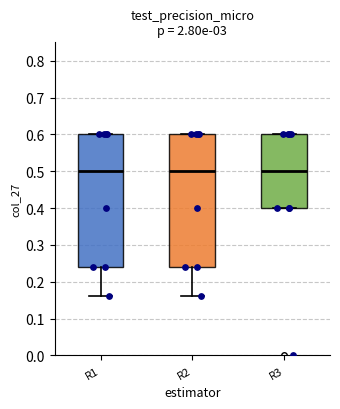

Where does the median line of the box for R3 sit on the y-axis? The values are not printed on the chart, so give them approximately, as read against the axis.

0.50